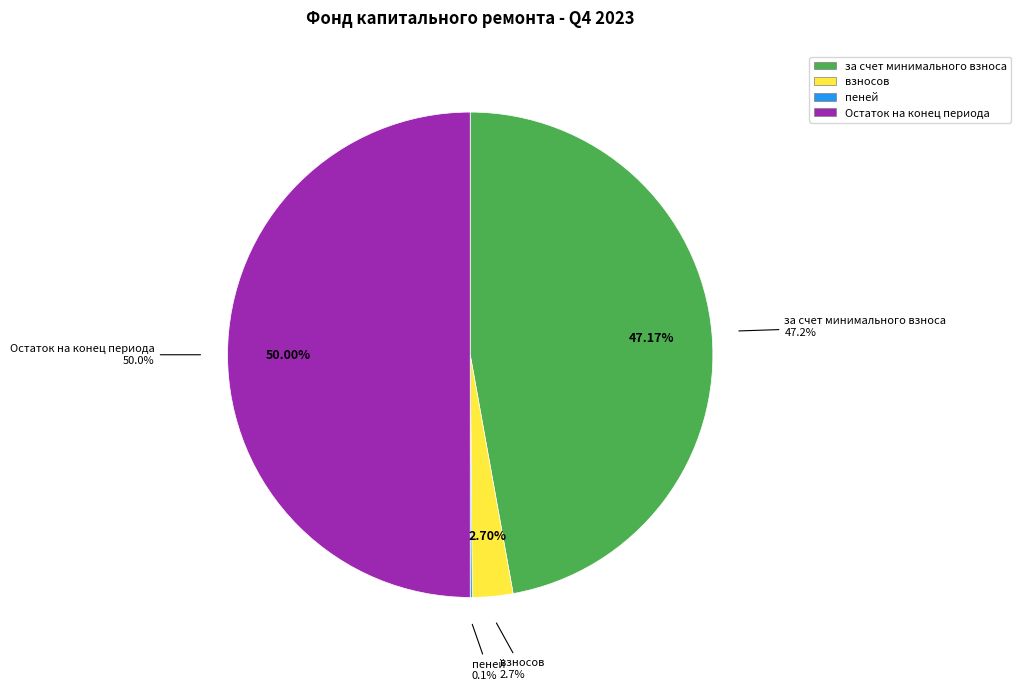

To the nearest percent, what is the difference between the largest and smallest slice percentages?

50%